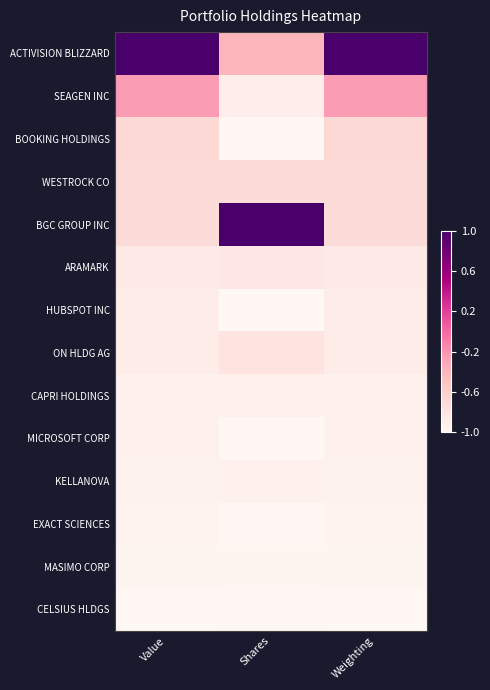

Which label corresponds to the largest value in the chart?

Value